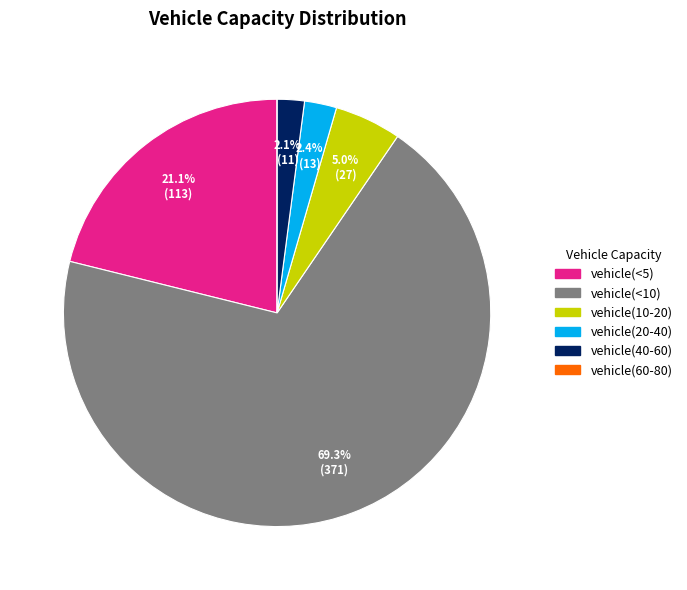

To the nearest percent, what is the combined percentage of vehicle(20-40) and vehicle(10-20)?

7%